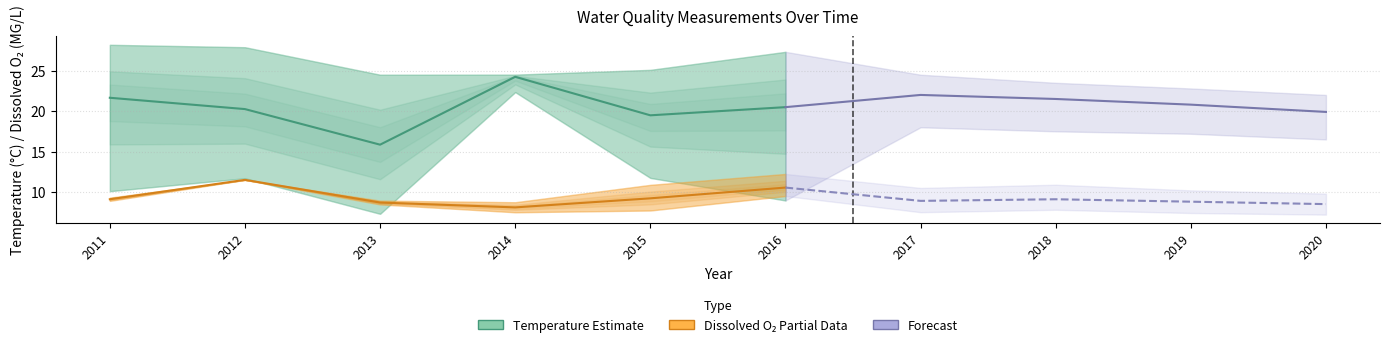

What is the value of the Temperature_lower point at the 7th from the left?

18.0